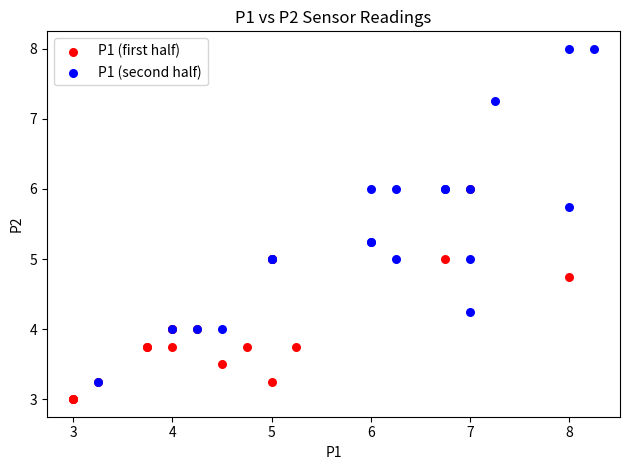

Which series has the widest spread of Y values?

P1 (second half)